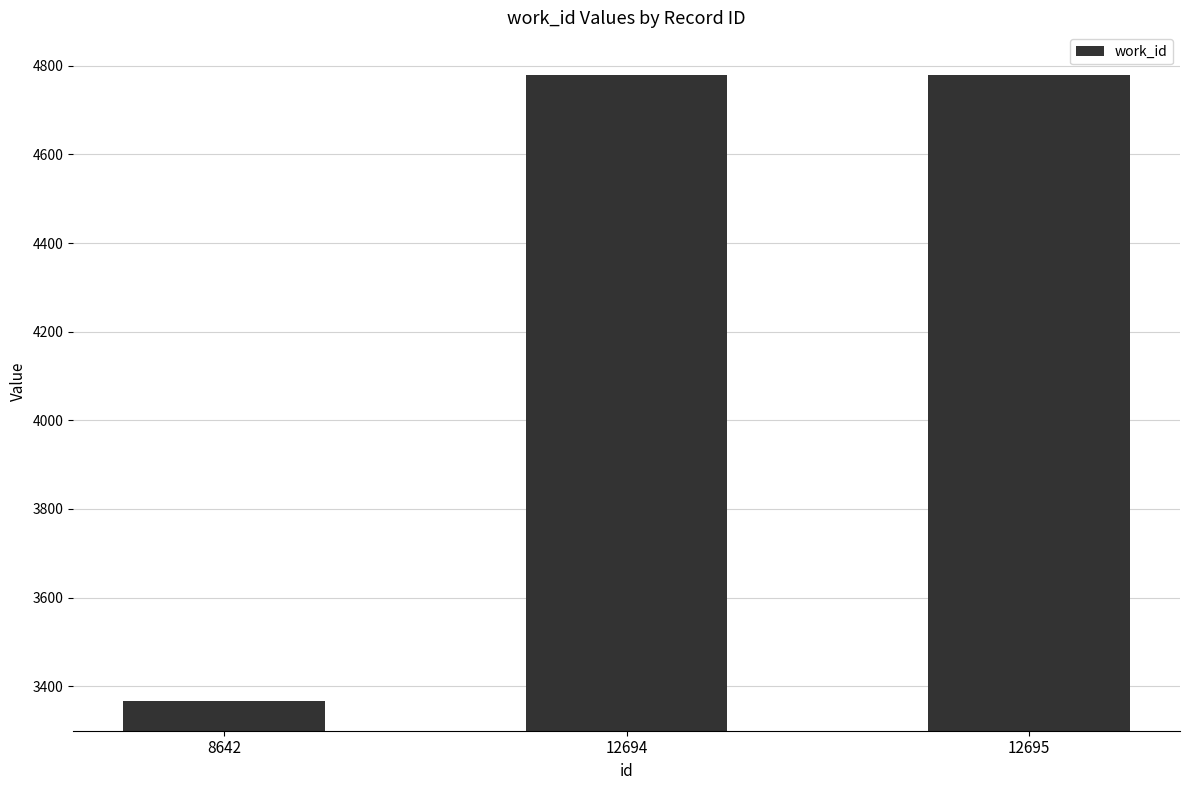

The value at 8642 is 4393. True or false?

False